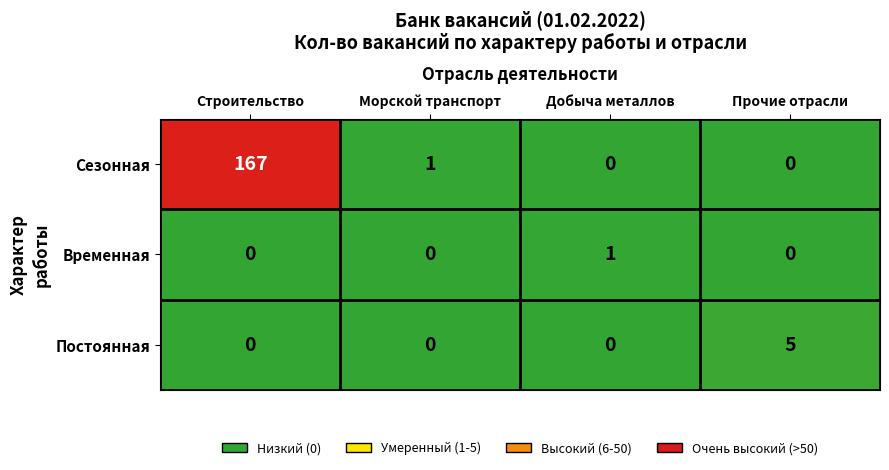

At how many categories does at least one series exceed 26?

1